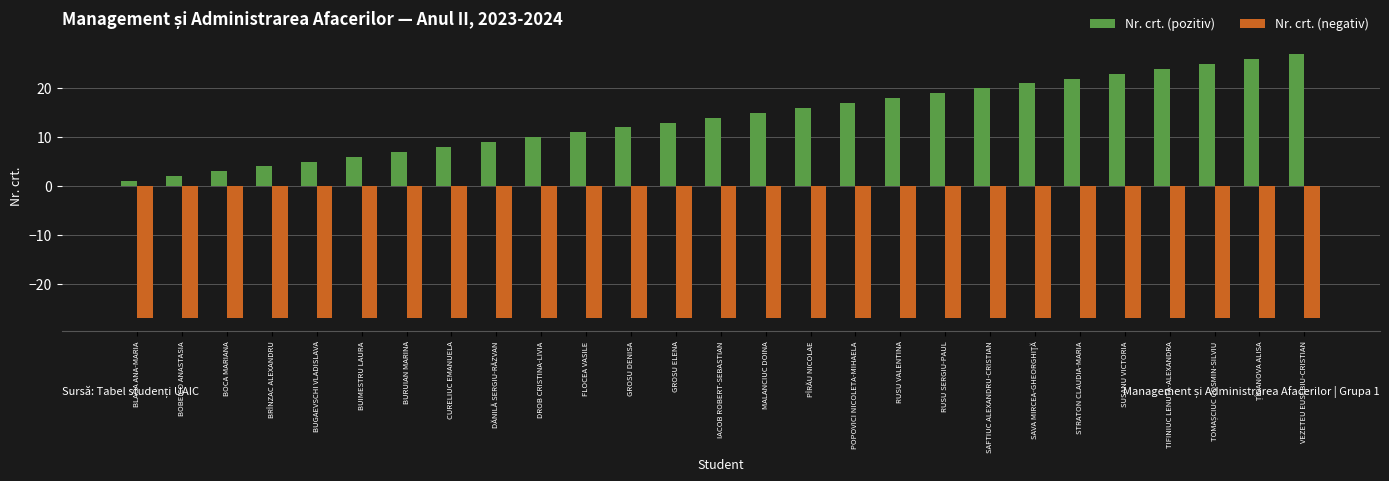

What is the label of the 26th bar from the right?

BOBEICO ANASTASIA